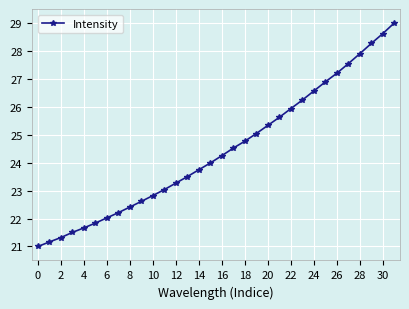

What is the value of the 4th point from the left?

21.5